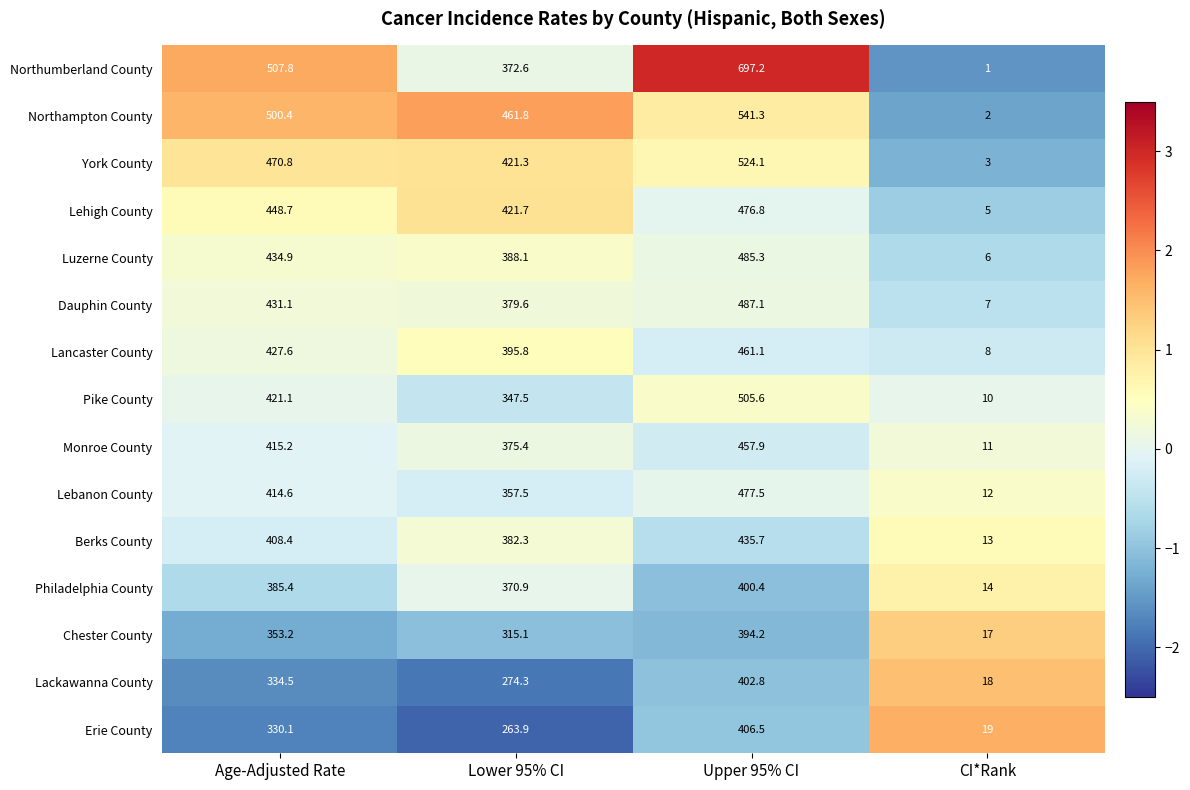

Which series has the widest spread of values?

Northumberland County